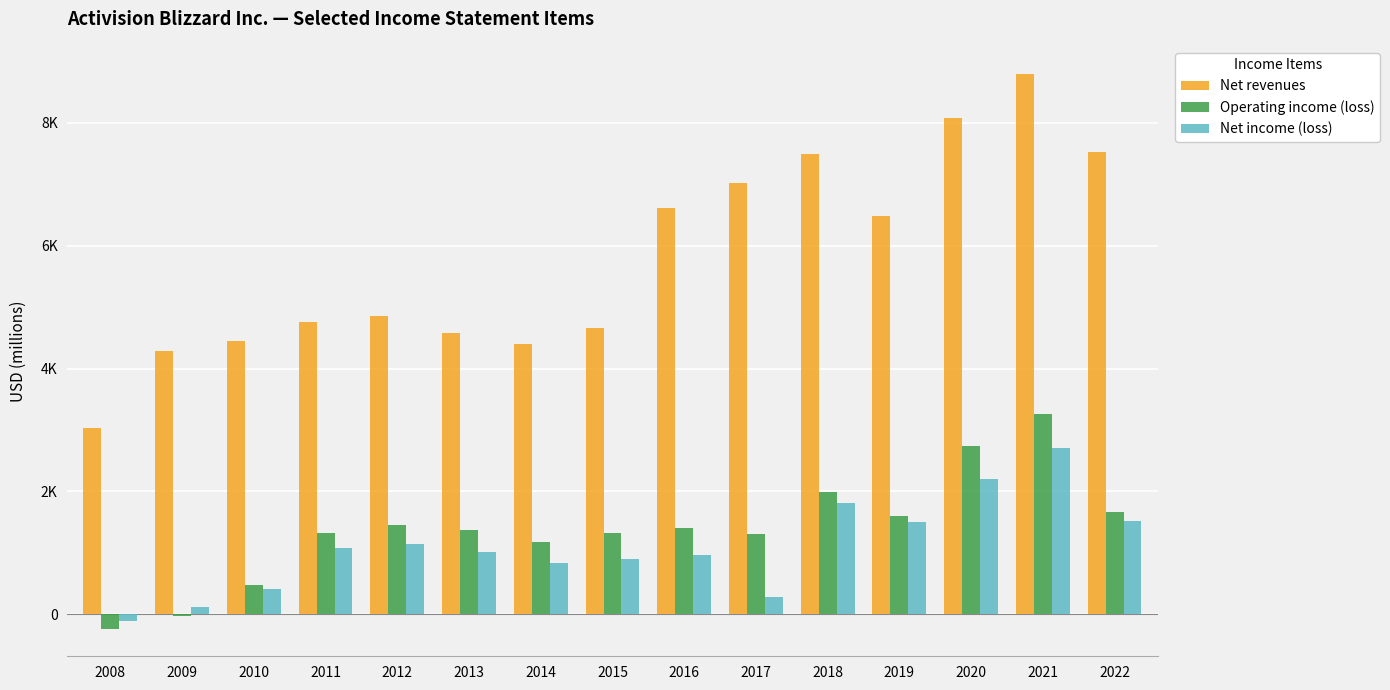

What is the maximum value for Operating income (loss)?

3259